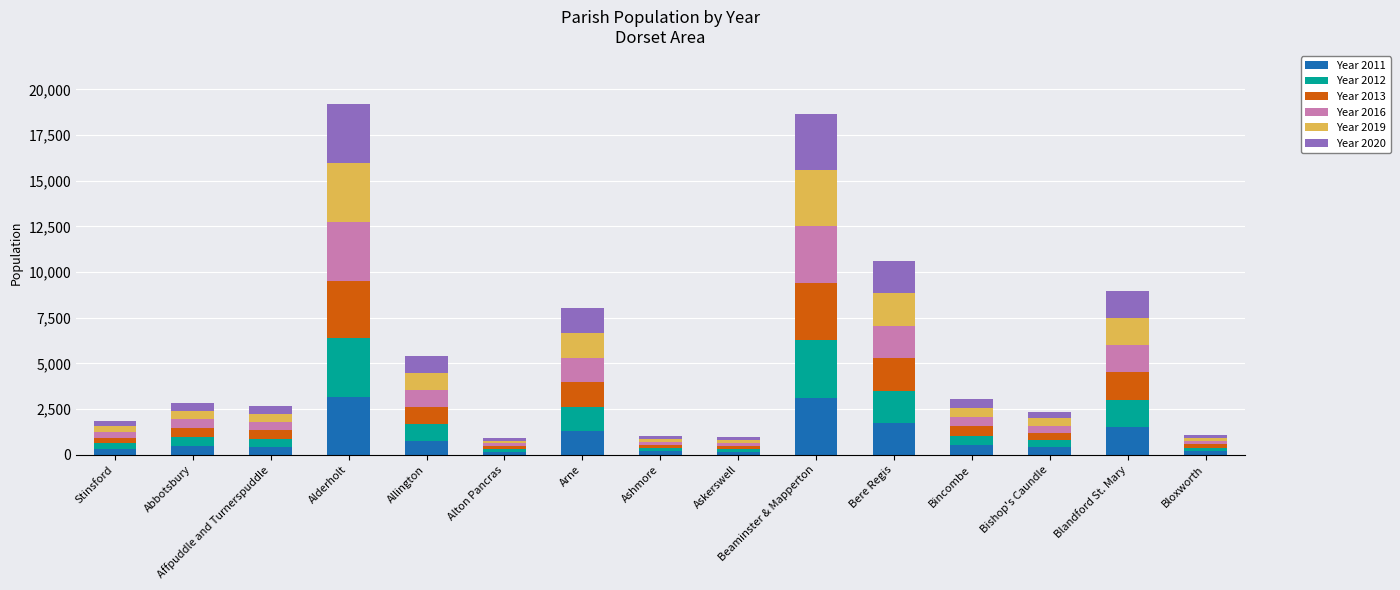

At which label is Year 2012 closest to 1674?

Bere Regis